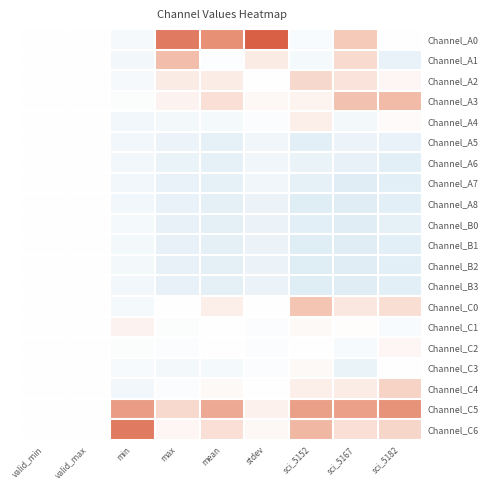

Reading right to left, transcribe all the data shown in this chart.

Channel_A0: sci_5182=0.0	sci_5167=1.3	sci_5152=-0.2	stdev=4.1	mean=2.8	max=3.4	min=-0.3	valid_max=0.0	valid_min=0.0
Channel_A1: sci_5182=-0.7	sci_5167=0.9	sci_5152=-0.3	stdev=0.5	mean=-0.1	max=1.7	min=-0.5	valid_max=0.0	valid_min=0.0
Channel_A2: sci_5182=0.2	sci_5167=0.7	sci_5152=1.0	stdev=0.0	mean=0.5	max=0.5	min=-0.3	valid_max=0.0	valid_min=0.0
Channel_A3: sci_5182=1.7	sci_5167=1.5	sci_5152=0.3	stdev=0.2	mean=0.8	max=0.3	min=-0.1	valid_max=0.0	valid_min=0.0
Channel_A4: sci_5182=0.1	sci_5167=-0.4	sci_5152=0.4	stdev=-0.2	mean=-0.3	max=-0.4	min=-0.5	valid_max=0.0	valid_min=0.0
Channel_A5: sci_5182=-0.7	sci_5167=-0.6	sci_5152=-0.9	stdev=-0.5	mean=-0.8	max=-0.6	min=-0.5	valid_max=0.0	valid_min=0.0
Channel_A6: sci_5182=-0.9	sci_5167=-0.8	sci_5152=-0.7	stdev=-0.5	mean=-0.8	max=-0.7	min=-0.5	valid_max=0.0	valid_min=0.0
Channel_A7: sci_5182=-0.9	sci_5167=-1.0	sci_5152=-0.8	stdev=-0.5	mean=-0.8	max=-0.7	min=-0.5	valid_max=0.0	valid_min=0.0
Channel_A8: sci_5182=-0.9	sci_5167=-1.0	sci_5152=-1.0	stdev=-0.6	mean=-0.9	max=-0.7	min=-0.5	valid_max=0.0	valid_min=0.0
Channel_B0: sci_5182=-0.8	sci_5167=-1.0	sci_5152=-0.9	stdev=-0.6	mean=-0.9	max=-0.8	min=-0.3	valid_max=0.0	valid_min=0.0
Channel_B1: sci_5182=-0.9	sci_5167=-1.0	sci_5152=-1.0	stdev=-0.6	mean=-0.9	max=-0.8	min=-0.4	valid_max=0.0	valid_min=0.0
Channel_B2: sci_5182=-0.9	sci_5167=-1.0	sci_5152=-1.0	stdev=-0.6	mean=-0.9	max=-0.8	min=-0.4	valid_max=0.0	valid_min=0.0
Channel_B3: sci_5182=-0.9	sci_5167=-1.0	sci_5152=-1.0	stdev=-0.6	mean=-0.9	max=-0.8	min=-0.4	valid_max=0.0	valid_min=0.0
Channel_C0: sci_5182=0.8	sci_5167=0.6	sci_5152=1.5	stdev=0.0	mean=0.4	max=0.0	min=-0.3	valid_max=0.0	valid_min=0.0
Channel_C1: sci_5182=-0.2	sci_5167=0.1	sci_5152=0.1	stdev=-0.2	mean=-0.0	max=-0.1	min=0.3	valid_max=0.0	valid_min=0.0
Channel_C2: sci_5182=0.2	sci_5167=-0.3	sci_5152=0.0	stdev=-0.2	mean=-0.0	max=-0.1	min=-0.1	valid_max=0.0	valid_min=0.0
Channel_C3: sci_5182=0.0	sci_5167=-0.7	sci_5152=0.1	stdev=-0.2	mean=-0.3	max=-0.4	min=-0.2	valid_max=0.0	valid_min=0.0
Channel_C4: sci_5182=1.1	sci_5167=0.5	sci_5152=0.4	stdev=0.0	mean=0.2	max=-0.1	min=-0.5	valid_max=0.0	valid_min=0.0
Channel_C5: sci_5182=2.7	sci_5167=2.4	sci_5152=2.4	stdev=0.3	mean=2.1	max=0.9	min=2.5	valid_max=0.0	valid_min=0.0
Channel_C6: sci_5182=1.0	sci_5167=0.8	sci_5152=1.8	stdev=0.2	mean=0.8	max=0.2	min=3.4	valid_max=0.0	valid_min=0.0